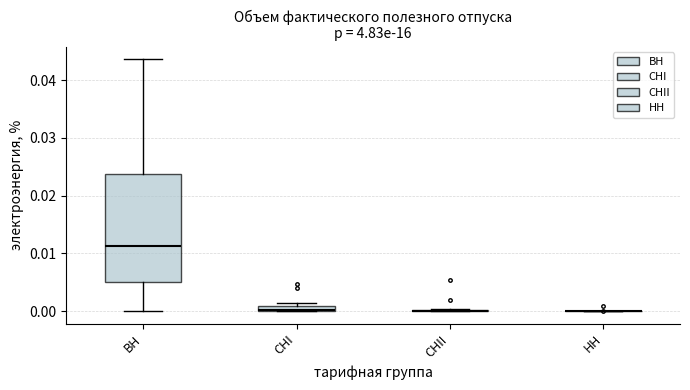

Which box is the tallest, from its lower edge to its upper edge?

ВН